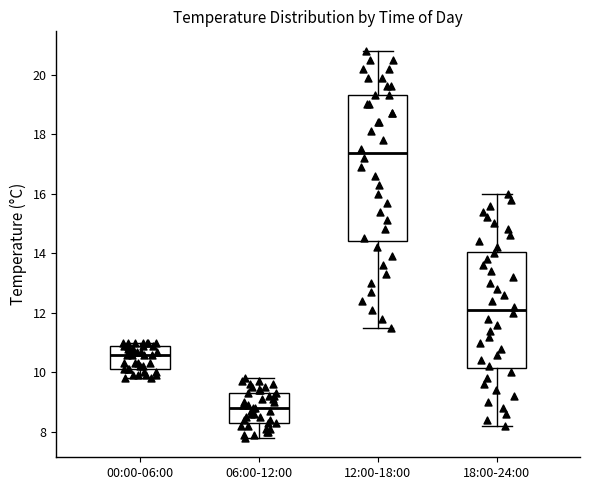

Where does the lower whisker of the box for 12:00-18:00 end on the y-axis? The values are not printed on the chart, so give them approximately, as read against the axis.

11.6